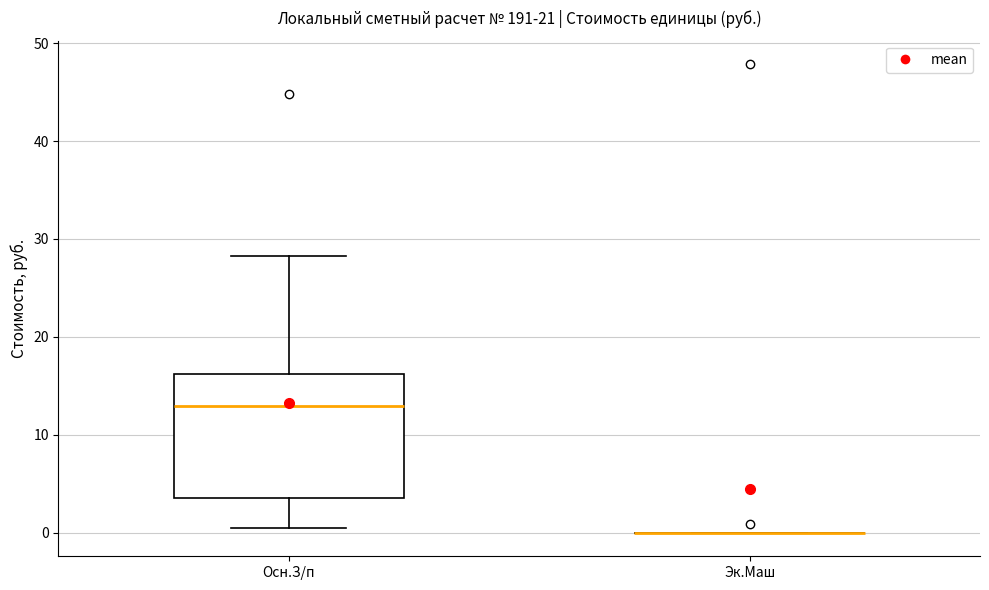

Reading left to right, read every box against the y-axis: the position of its median line, the range the box covers, and the ends of its whiskers. The values are not printed on the chart, so give them approximately, as read against the axis.

Осн.З/п: median 13, box 4 to 16, whiskers 1 to 28
Эк.Маш: box collapsed to a line at 0, whiskers 0 to 0